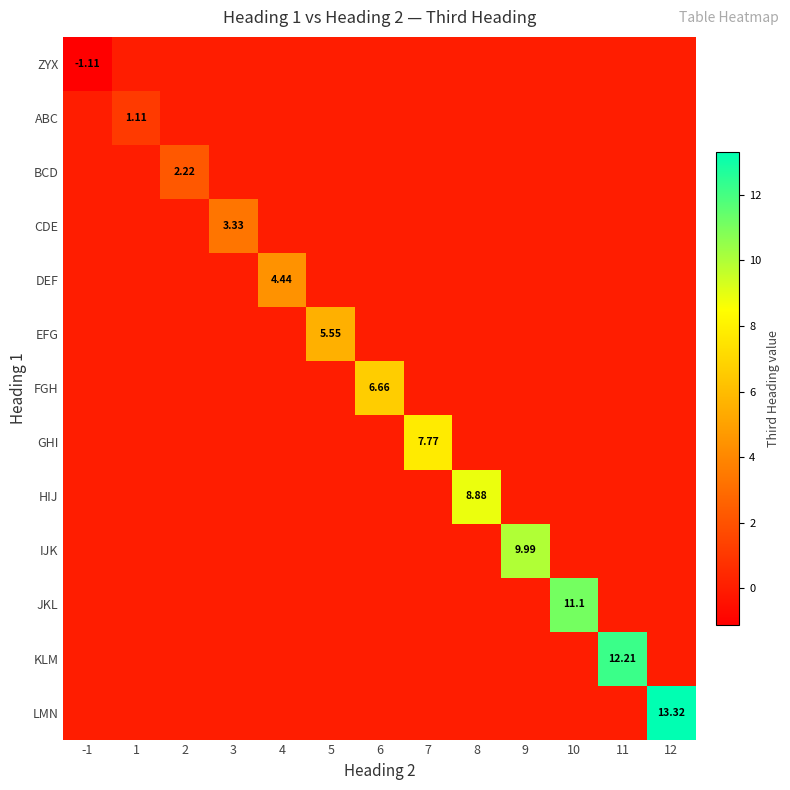

What is the difference between the highest and lowest values at 11?

12.2